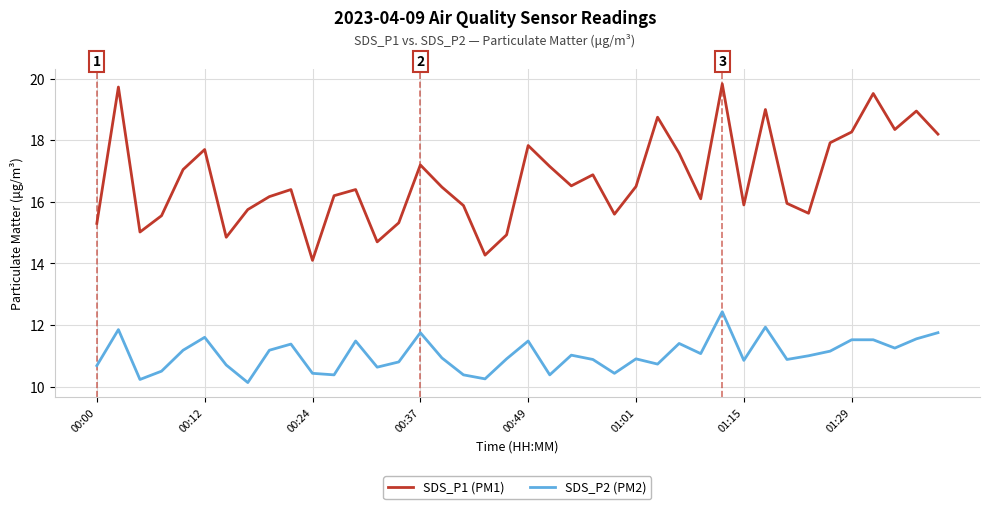

True or false: SDS_P1 (PM1) and SDS_P2 (PM2) cross at least once.

False